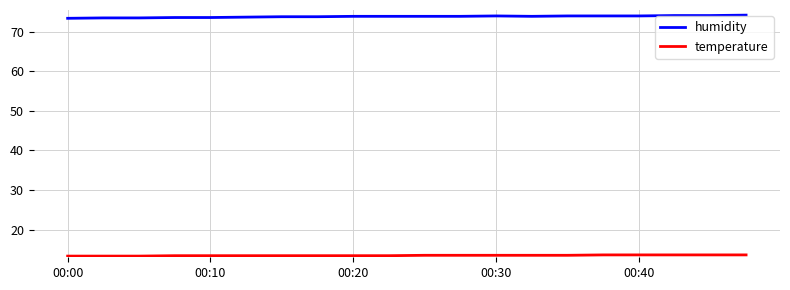

What is the maximum value shown in the chart?

74.2